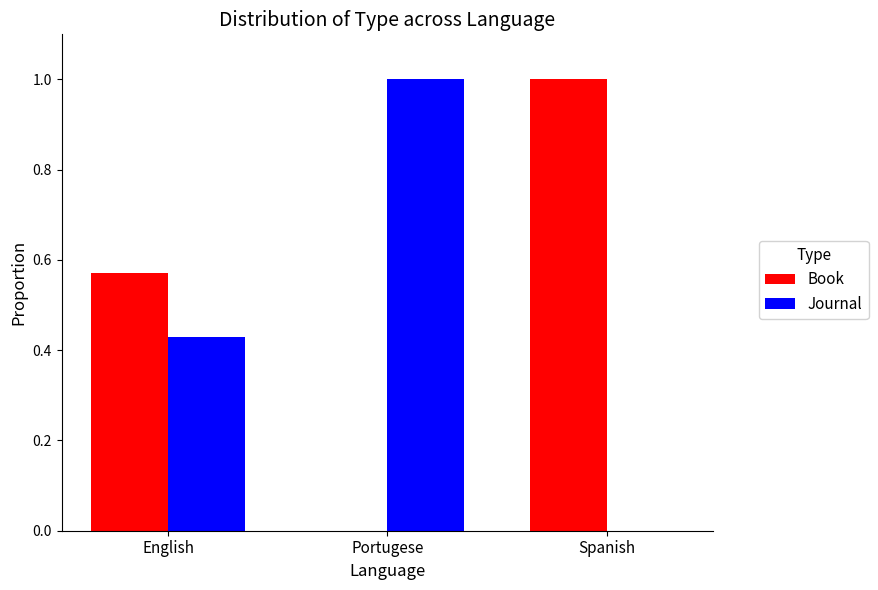

The Book series shows 0.2 at English. True or false?

False